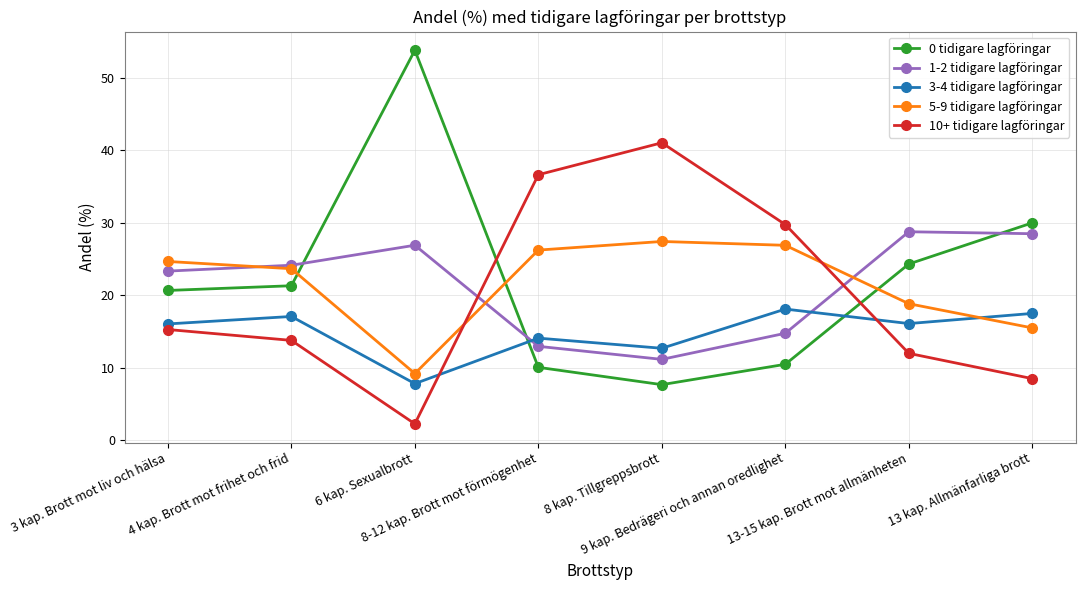

At how many categories does at least one series exceed 7?

8